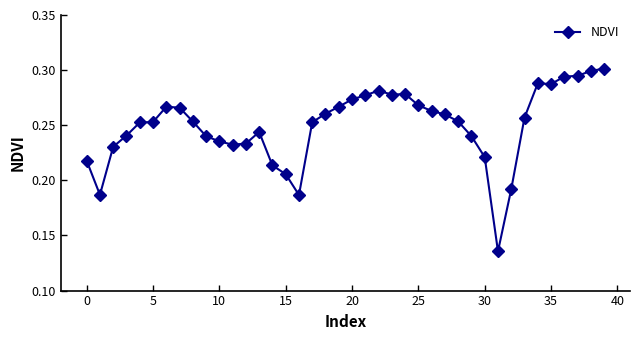

True or false: there are more than 0 points higher than both neighbors.

True